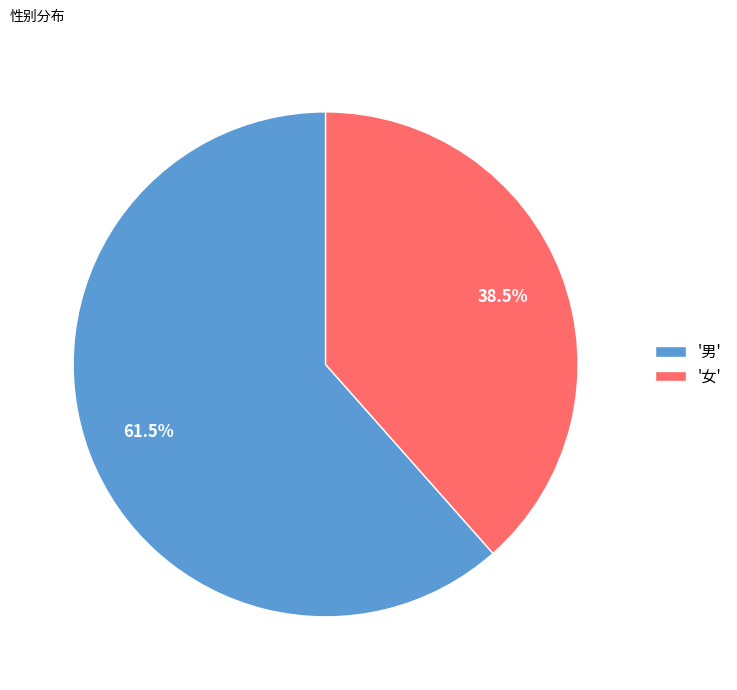

Count the number of slices in the pie.

2